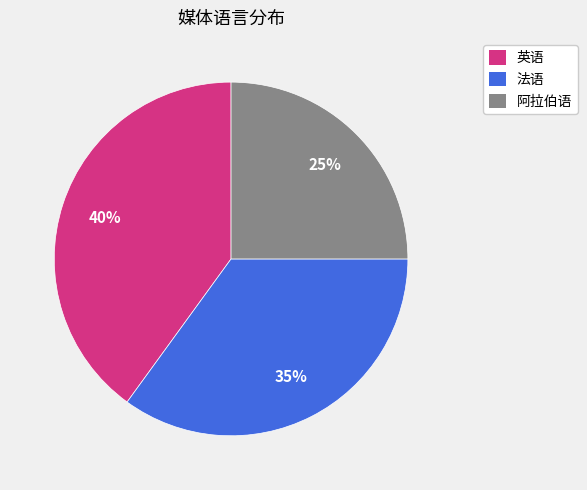

Count the number of slices in the pie.

3